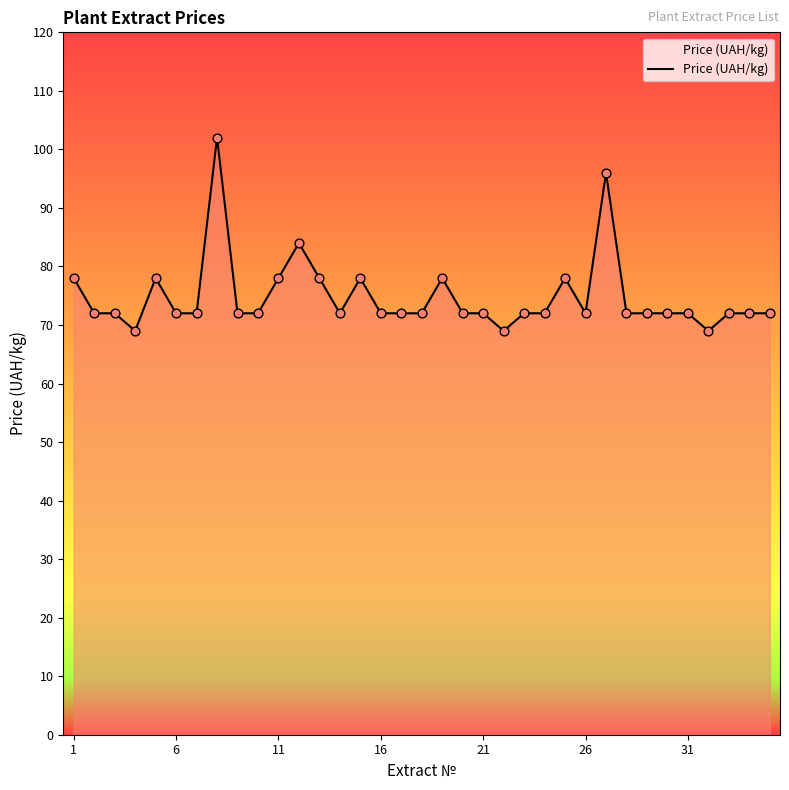

What is the smallest value displayed?

69